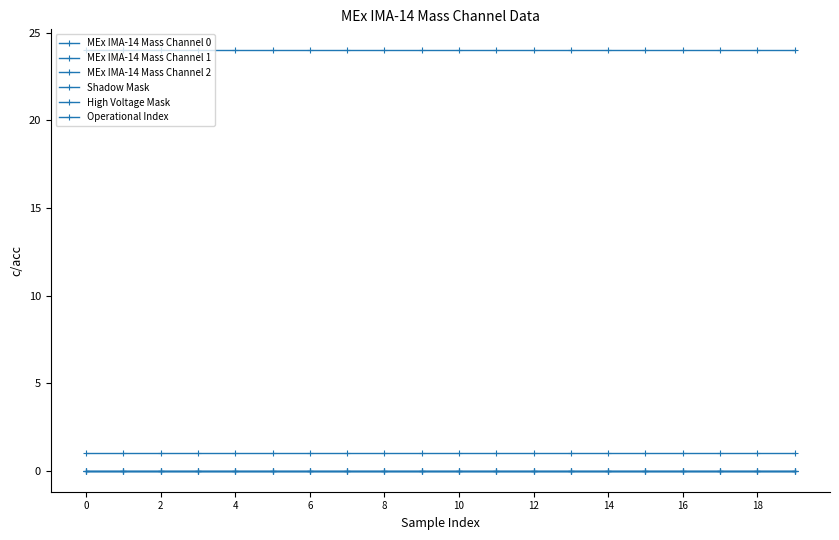

List the series in order of their peak value, highest first.

Operational Index, High Voltage Mask, MEx IMA-14 Mass Channel 0, MEx IMA-14 Mass Channel 1, MEx IMA-14 Mass Channel 2, Shadow Mask